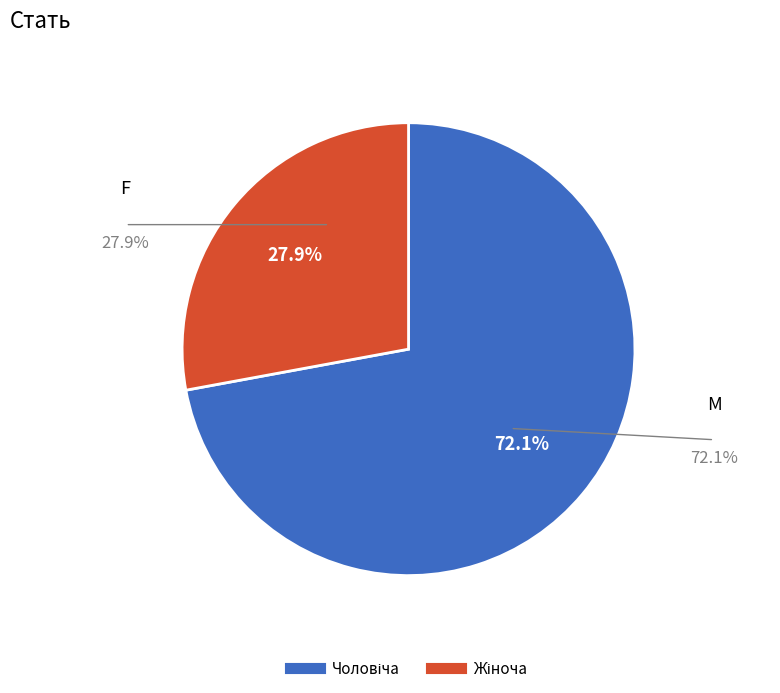

Is there a majority slice in this chart?

Yes